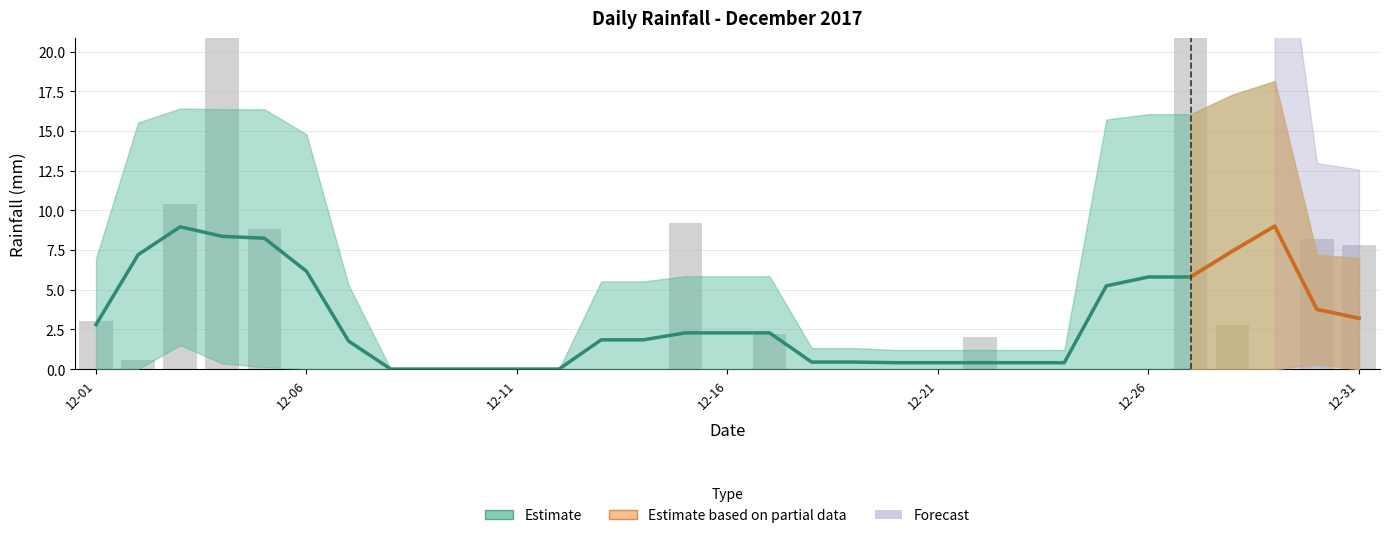

Is it true that the value at 2017-12-17 is 0.8?

False